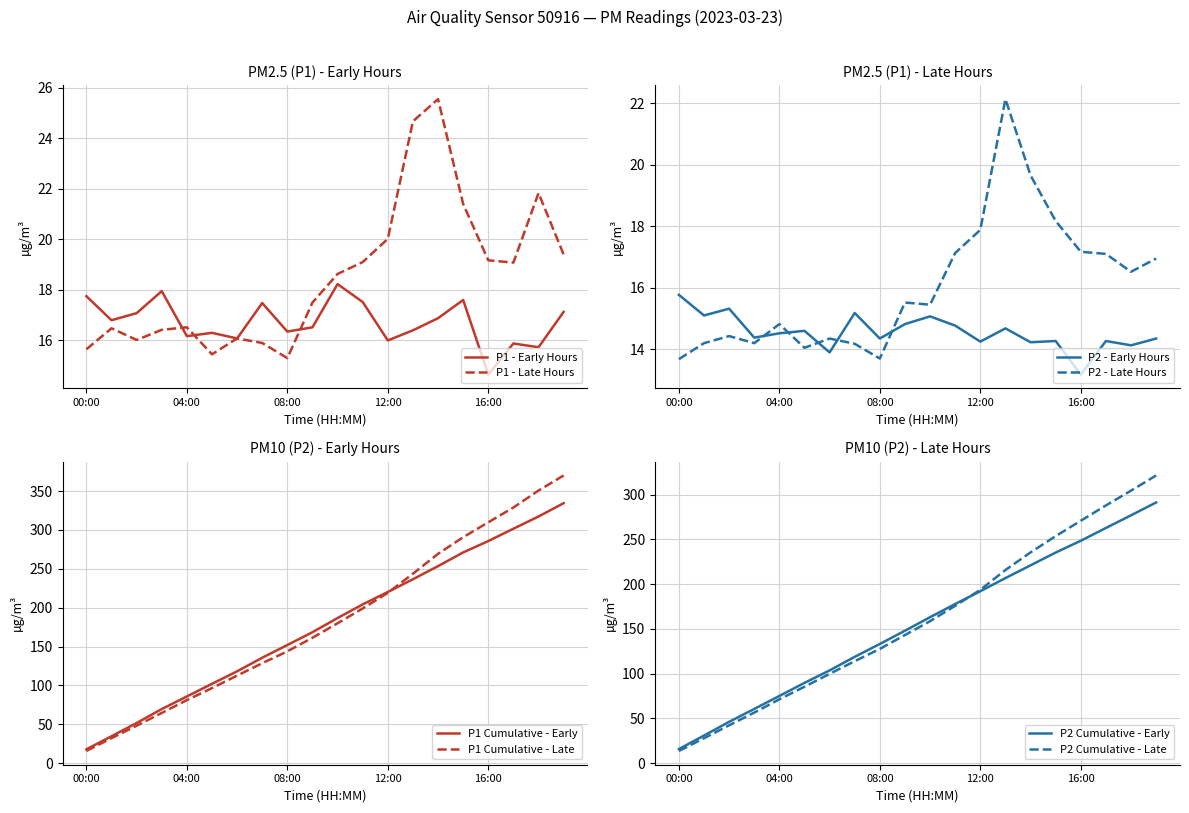

True or false: P2_late and P2 cross at least once.

True